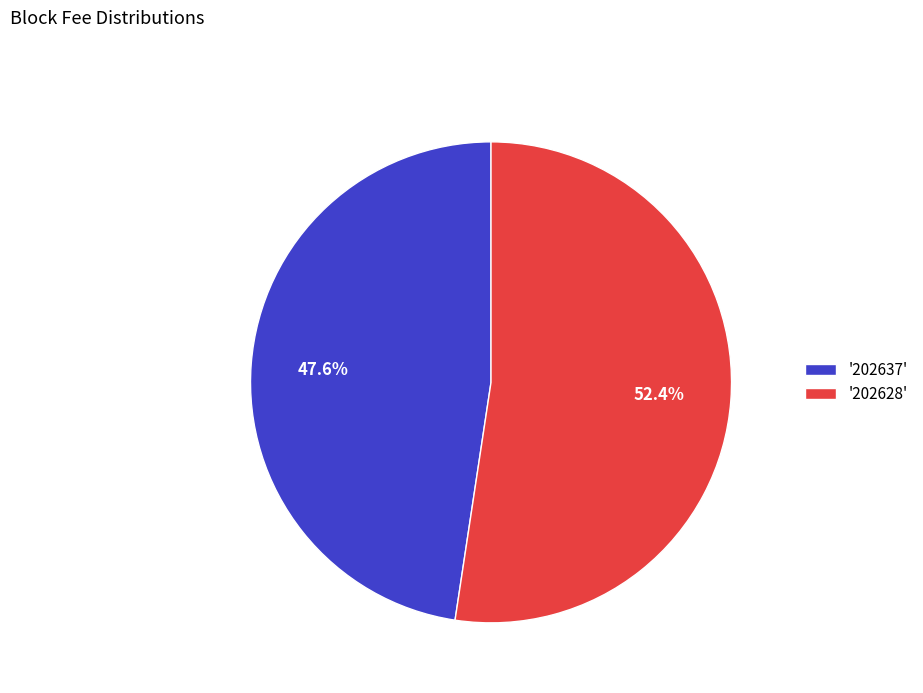

Which category accounts for the majority?

'202628'